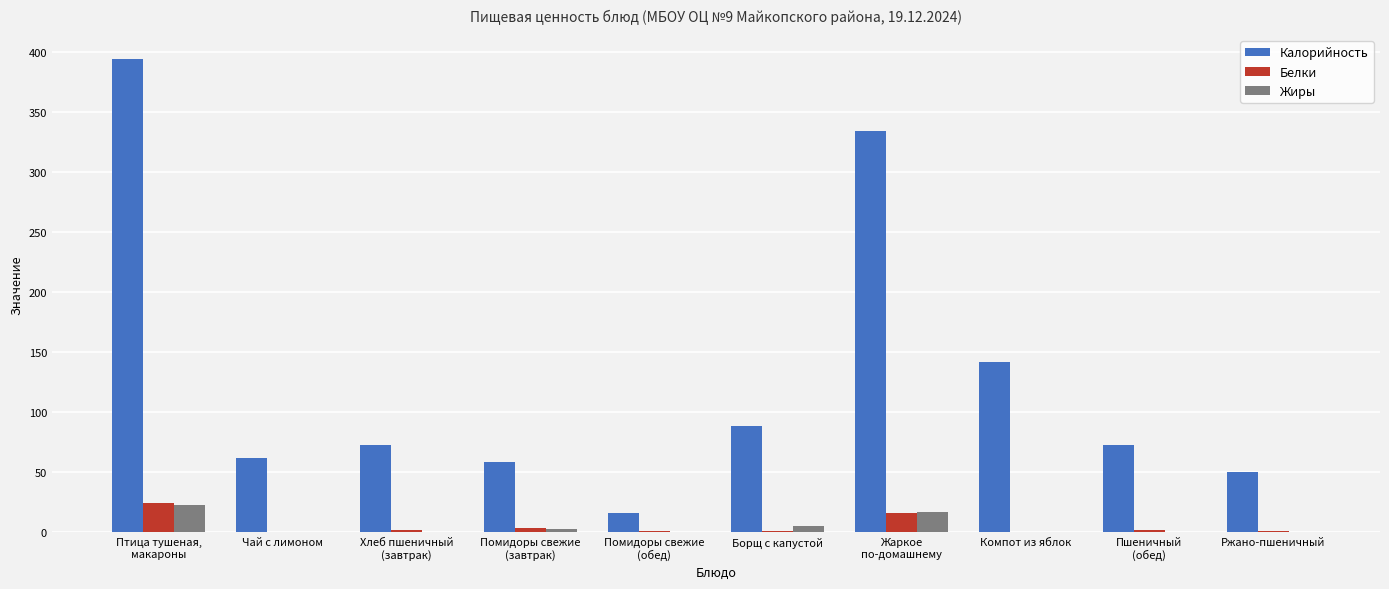

Is it true that Калорийность equals 211.0 at Компот из яблок?

False